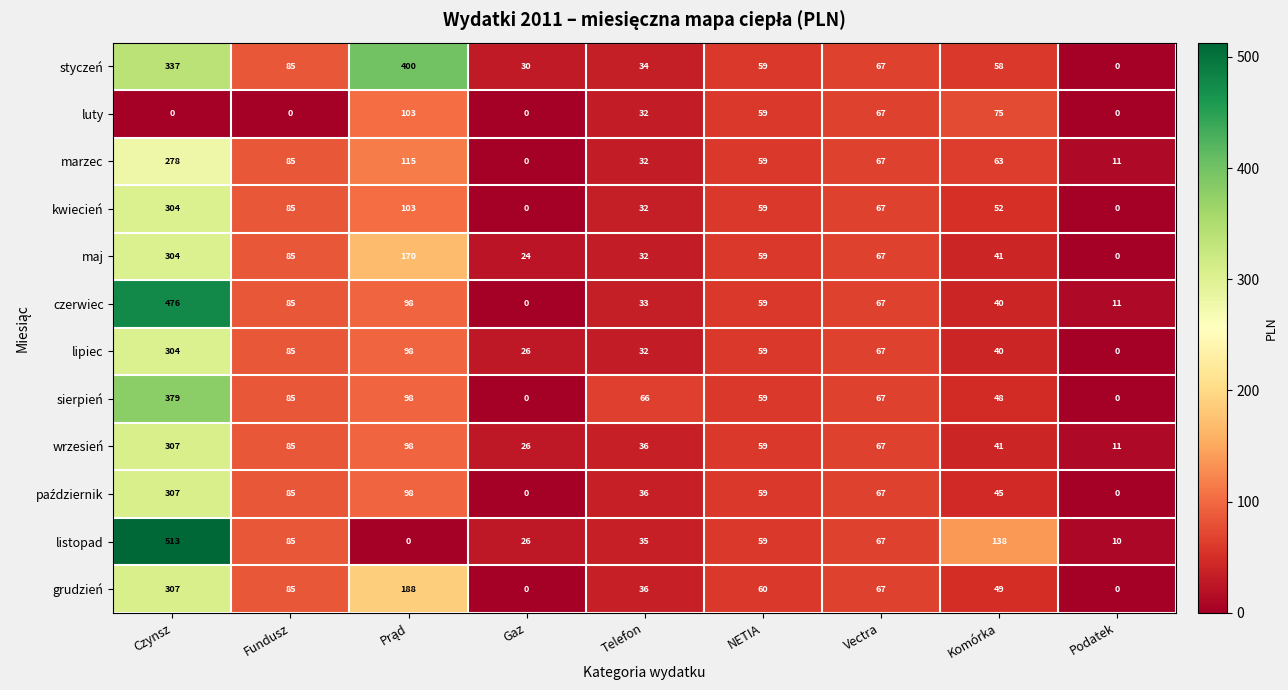

What is the difference between the highest and lowest values at Telefon?

34